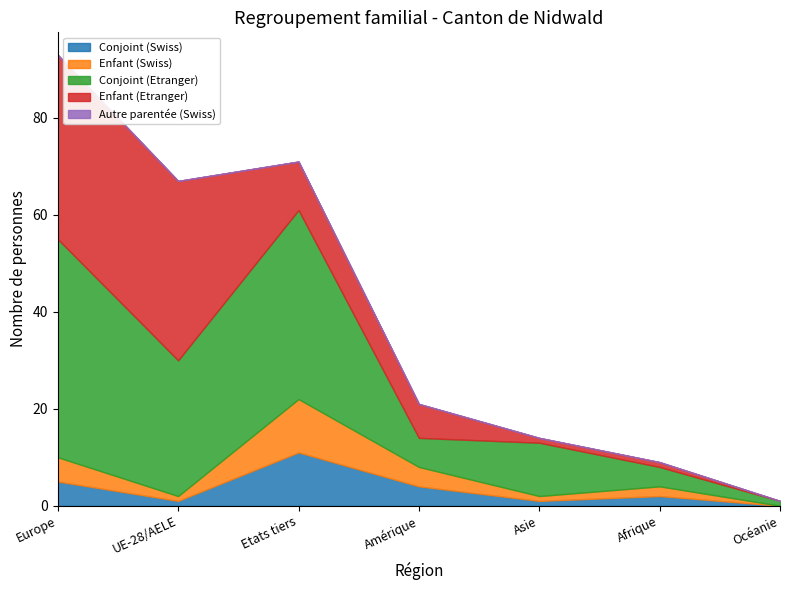

How many interior local peaks does the Conjoint (Etranger) series have?

2